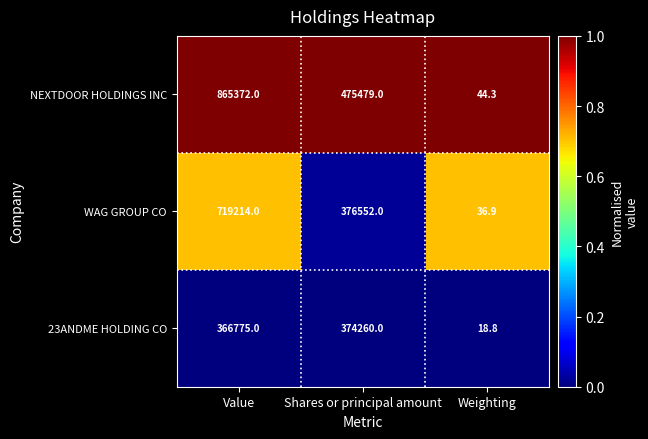

What is the maximum value for NEXTDOOR HOLDINGS INC?

865372.0